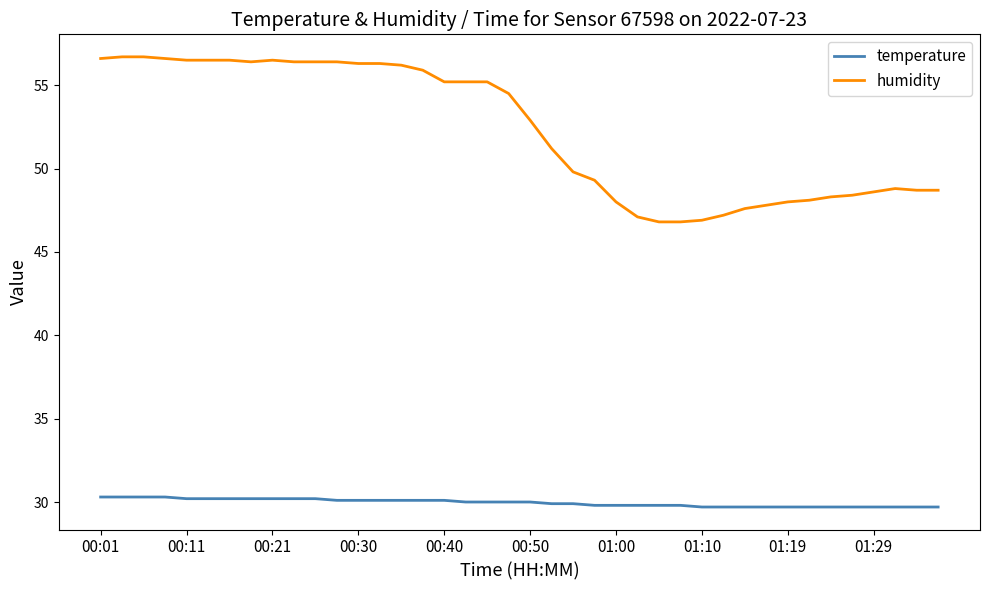

How many values in the humidity series are below 54?

20